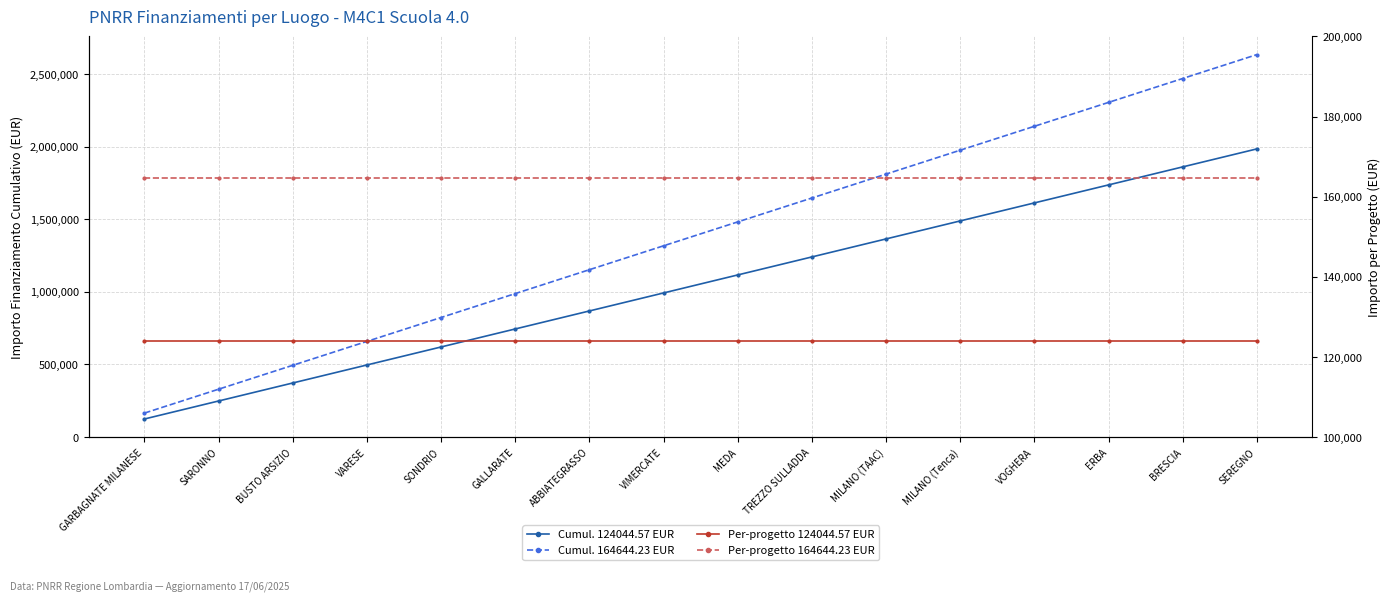

Reading left to right, transcribe all the data shown in this chart.

Cumul. 124044.57 EUR: GARBAGNATE MILANESE=124044.6	SARONNO=248089.1	BUSTO ARSIZIO=372133.7	VARESE=496178.3	SONDRIO=620222.8	GALLARATE=744267.4	ABBIATEGRASSO=868312.0	VIMERCATE=992356.6	MEDA=1116401.1	TREZZO SULLADDA=1240445.7	MILANO (TAAC)=1364490.3	MILANO (Tenca)=1488534.8	VOGHERA=1612579.4	ERBA=1736624.0	BRESCIA=1860668.6	SEREGNO=1984713.1
Cumul. 164644.23 EUR: GARBAGNATE MILANESE=164644.2	SARONNO=329288.5	BUSTO ARSIZIO=493932.7	VARESE=658576.9	SONDRIO=823221.2	GALLARATE=987865.4	ABBIATEGRASSO=1152509.6	VIMERCATE=1317153.8	MEDA=1481798.1	TREZZO SULLADDA=1646442.3	MILANO (TAAC)=1811086.5	MILANO (Tenca)=1975730.8	VOGHERA=2140375.0	ERBA=2305019.2	BRESCIA=2469663.5	SEREGNO=2634307.7
Per-progetto 124044.57 EUR: GARBAGNATE MILANESE=124044.6	SARONNO=124044.6	BUSTO ARSIZIO=124044.6	VARESE=124044.6	SONDRIO=124044.6	GALLARATE=124044.6	ABBIATEGRASSO=124044.6	VIMERCATE=124044.6	MEDA=124044.6	TREZZO SULLADDA=124044.6	MILANO (TAAC)=124044.6	MILANO (Tenca)=124044.6	VOGHERA=124044.6	ERBA=124044.6	BRESCIA=124044.6	SEREGNO=124044.6
Per-progetto 164644.23 EUR: GARBAGNATE MILANESE=164644.2	SARONNO=164644.2	BUSTO ARSIZIO=164644.2	VARESE=164644.2	SONDRIO=164644.2	GALLARATE=164644.2	ABBIATEGRASSO=164644.2	VIMERCATE=164644.2	MEDA=164644.2	TREZZO SULLADDA=164644.2	MILANO (TAAC)=164644.2	MILANO (Tenca)=164644.2	VOGHERA=164644.2	ERBA=164644.2	BRESCIA=164644.2	SEREGNO=164644.2